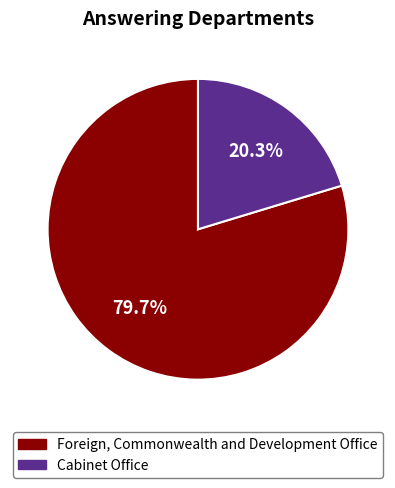

Which has a higher value, Foreign, Commonwealth and Development Office or Cabinet Office?

Foreign, Commonwealth and Development Office